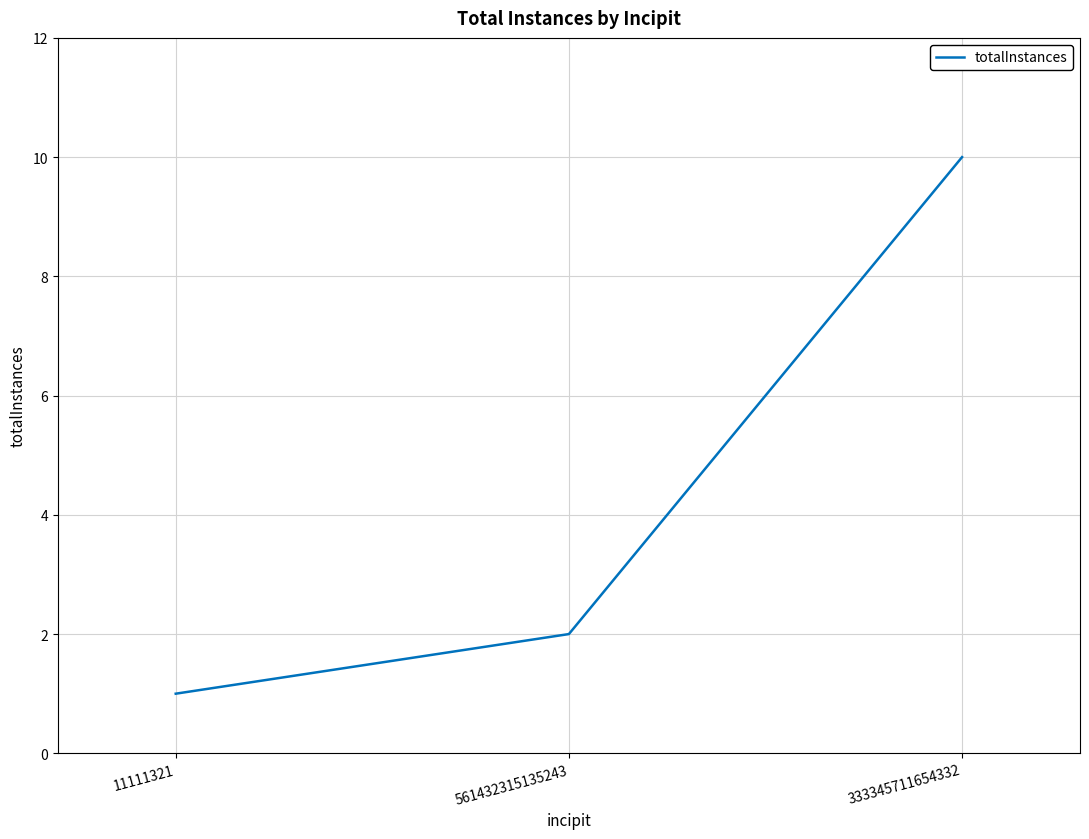

Does the chart display data point markers on the line(s)?

No